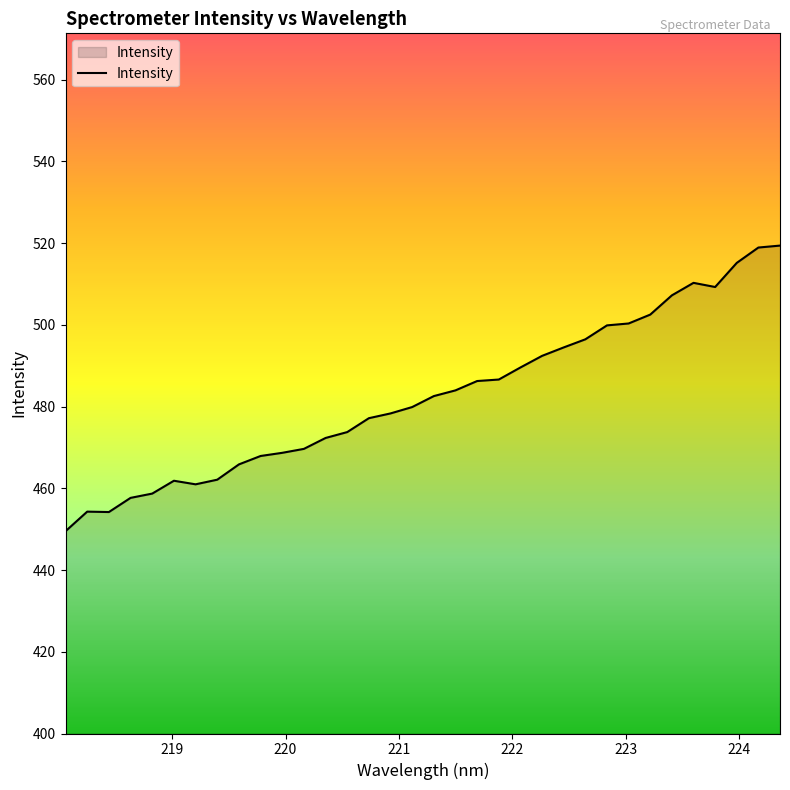

What is the maximum value shown in the chart?

519.4